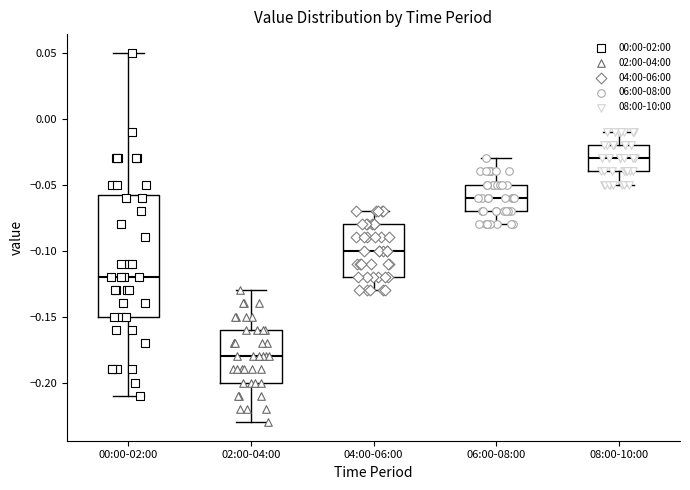

Which box's median line is the highest?

08:00-10:00